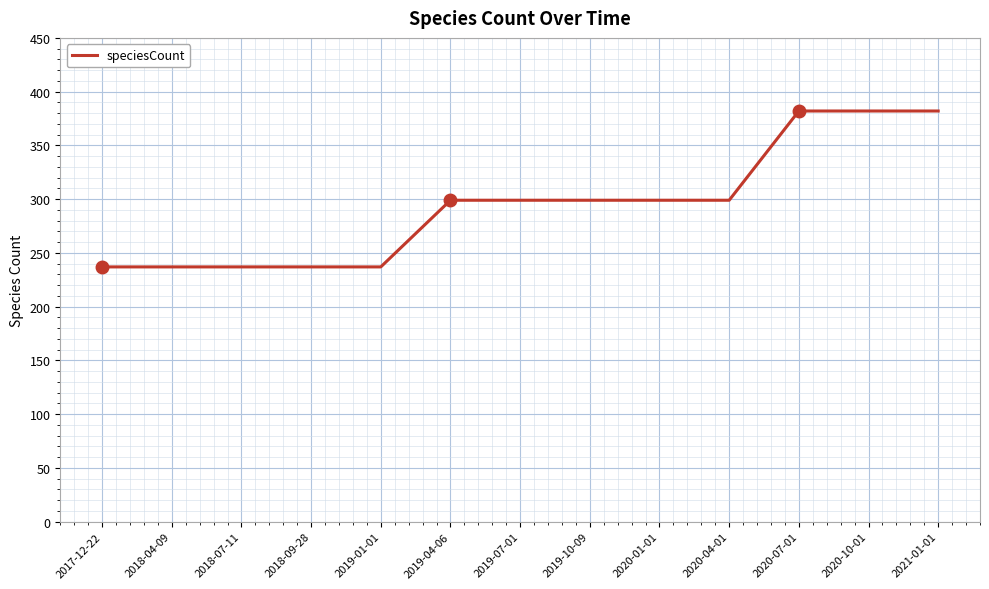

What value does the data have at 2020-07-01, to the nearest 50?

400